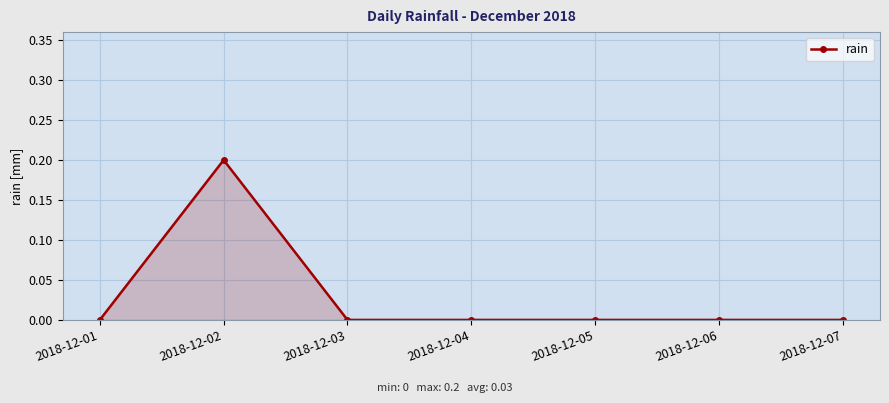

Reading left to right, transcribe all the data shown in this chart.

2018-12-01=0.0	2018-12-02=0.2	2018-12-03=0.0	2018-12-04=0.0	2018-12-05=0.0	2018-12-06=0.0	2018-12-07=0.0